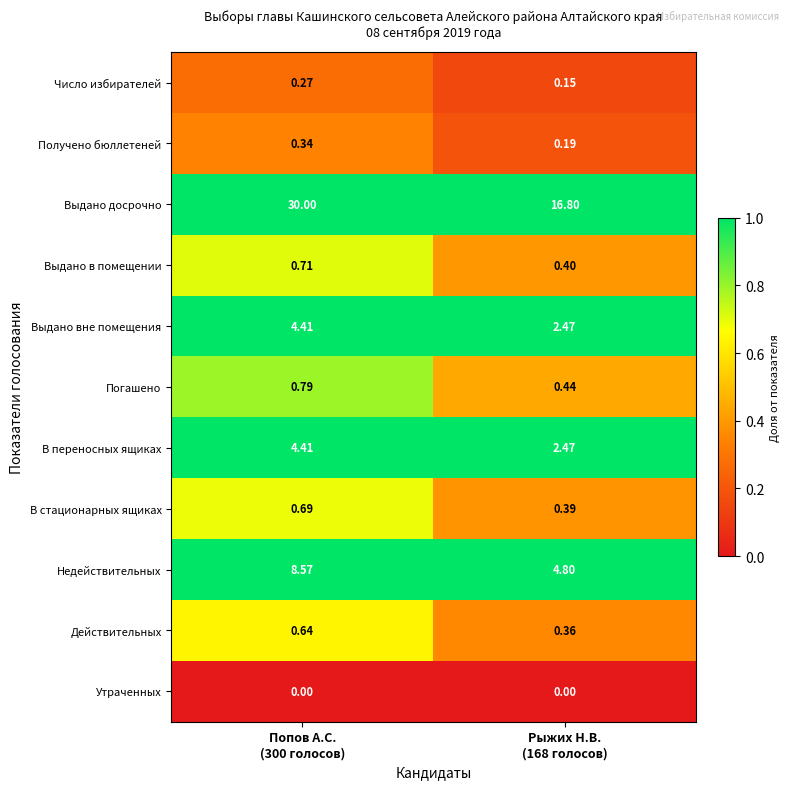

Which series has the widest spread of values?

Выдано досрочно